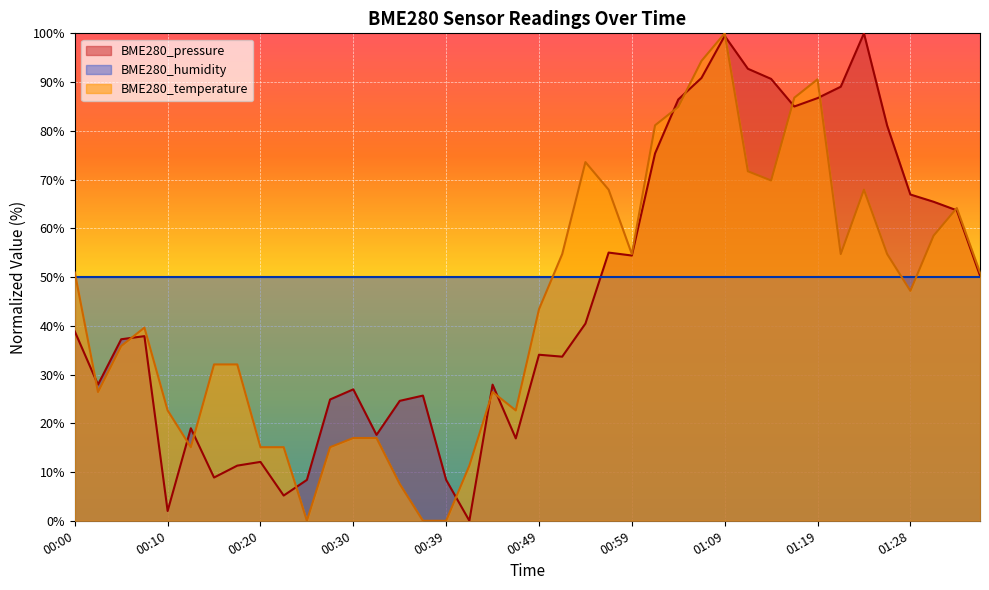

Is it true that BME280_temperature equals 30.5 at 01:21?

False